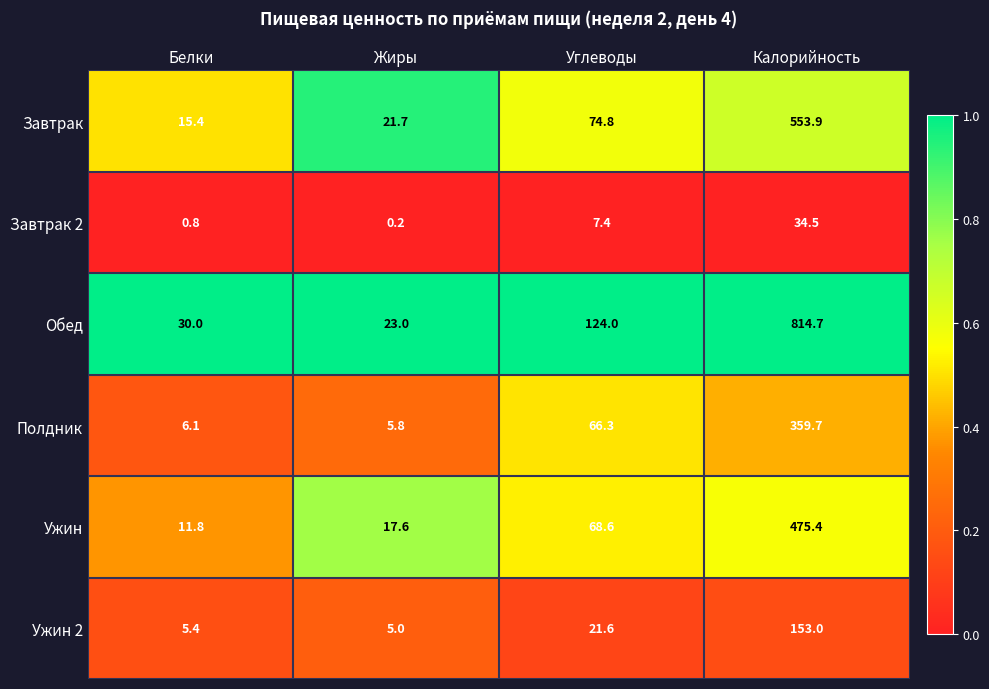

What is the total value across all series at Белки?

69.5